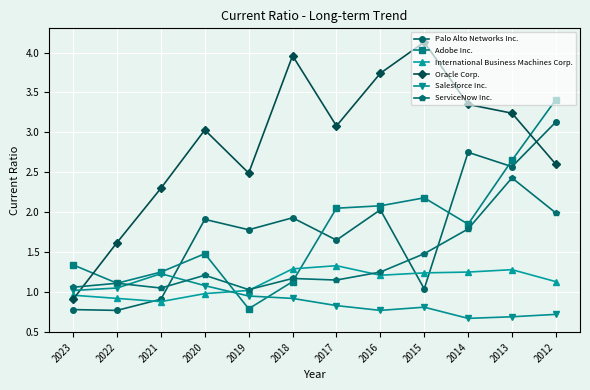

True or false: Palo Alto Networks Inc. has a value of 0.9 at 2021.

True